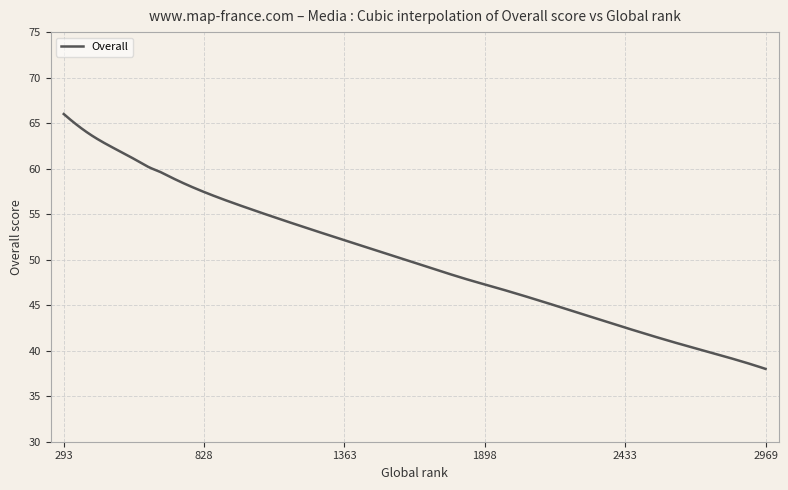

What is the difference between the maximum and minimum values?

28.0